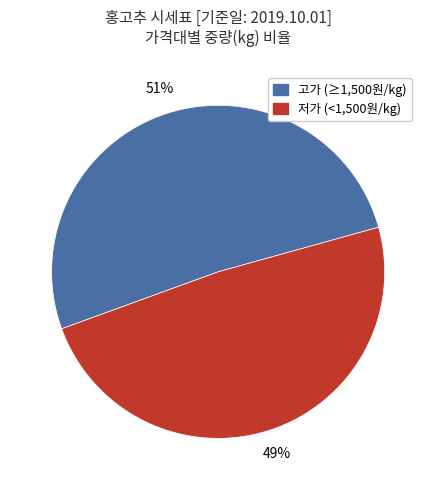

To the nearest percent, what is the difference between the largest and smallest slice percentages?

2%